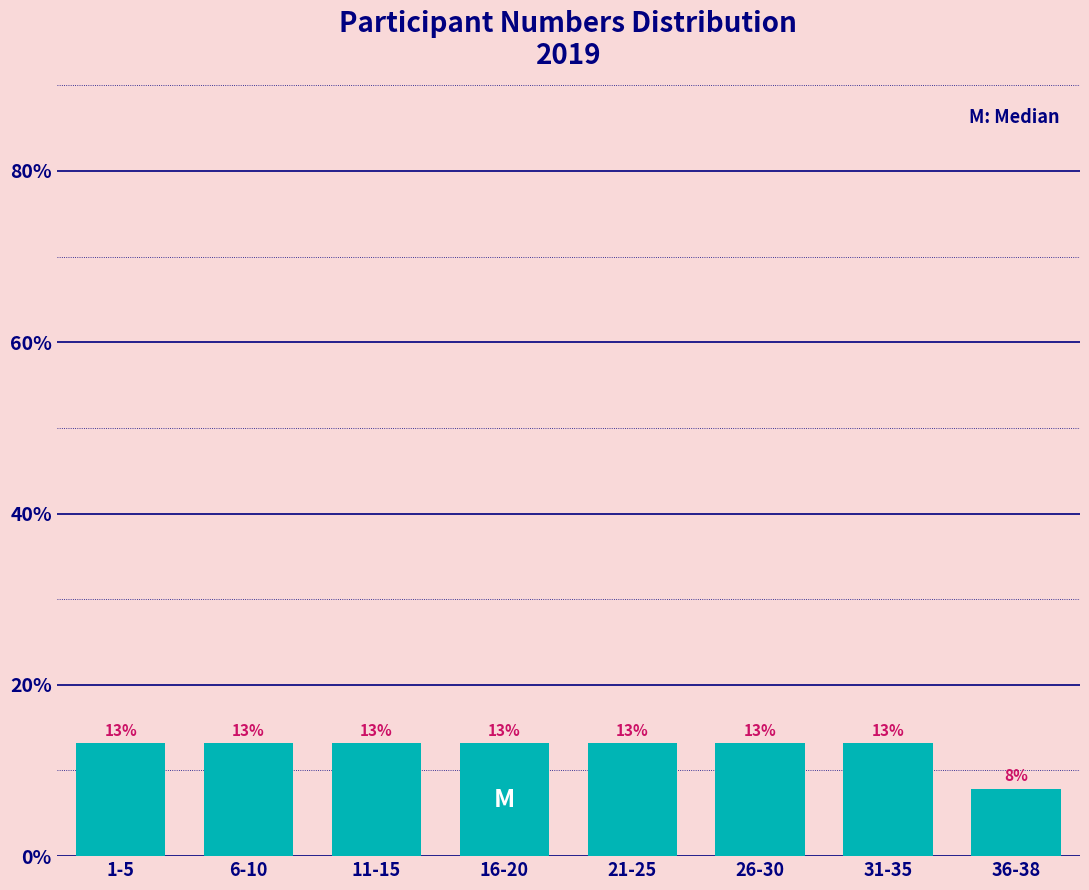

How many bars are there in total?

8